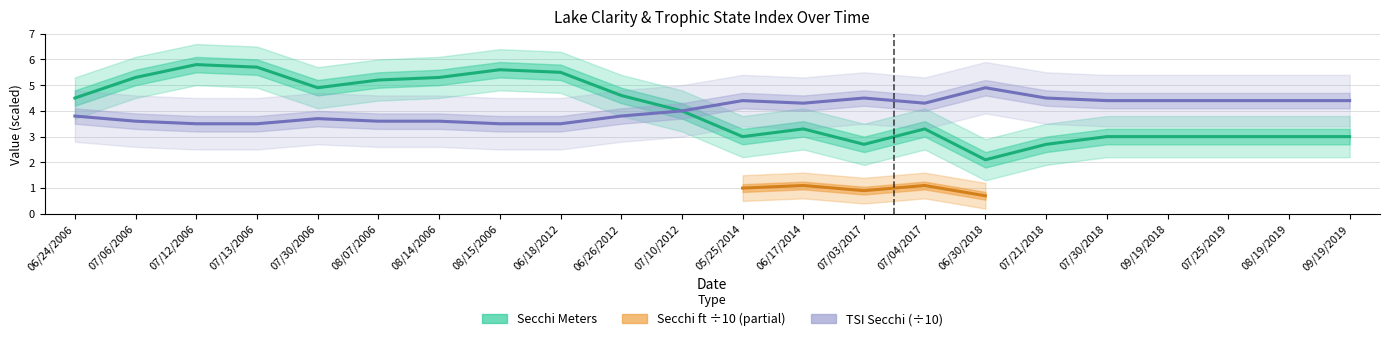

Is it true that Secchi Meters equals 1.8 at 07/13/2006?

False